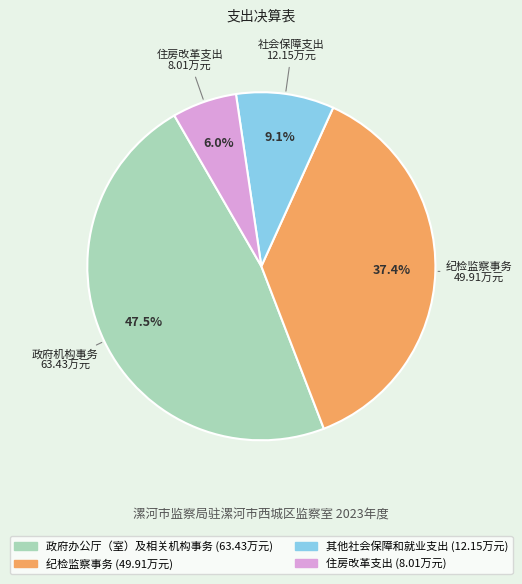

What percentage do 政府办公厅（室）及相关机构事务 and 住房改革支出 together represent?

53.5%